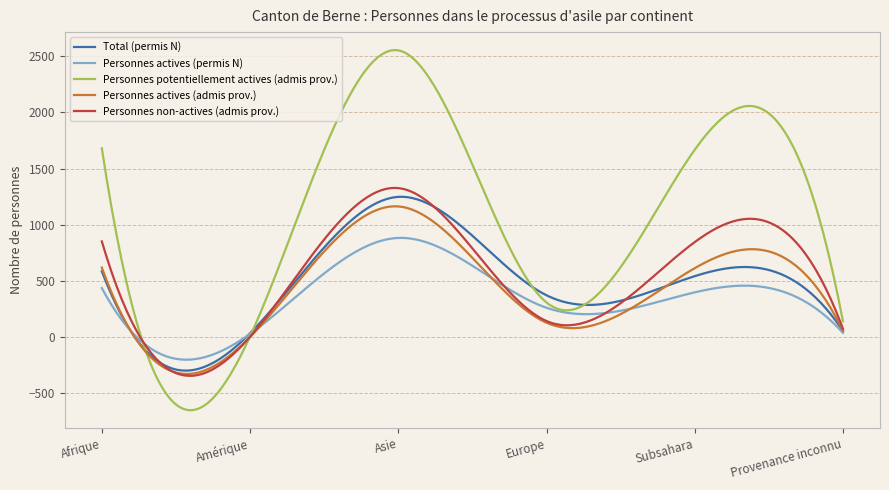

Which series has the widest spread of values?

Personnes potentiellement actives (admis prov.)